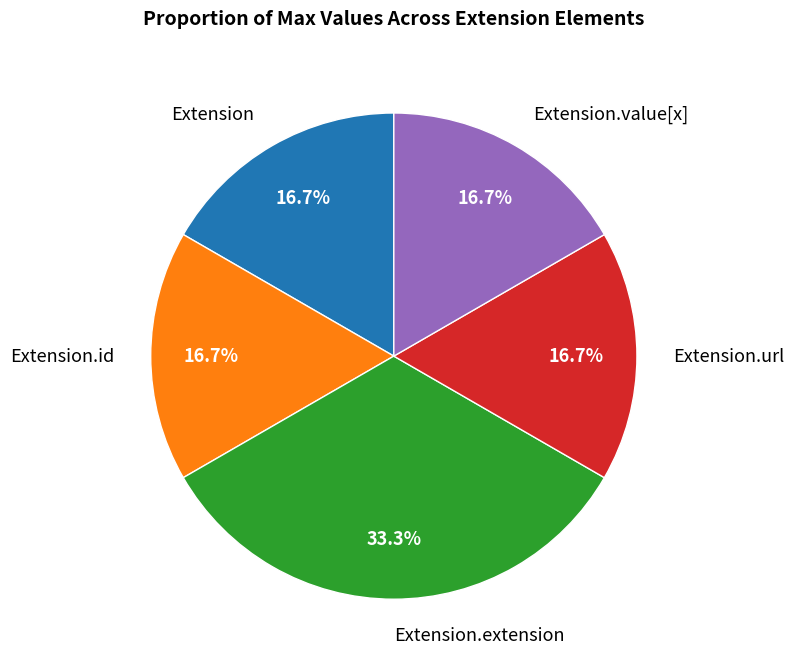

Between Extension.url and Extension.extension, which is larger?

Extension.extension